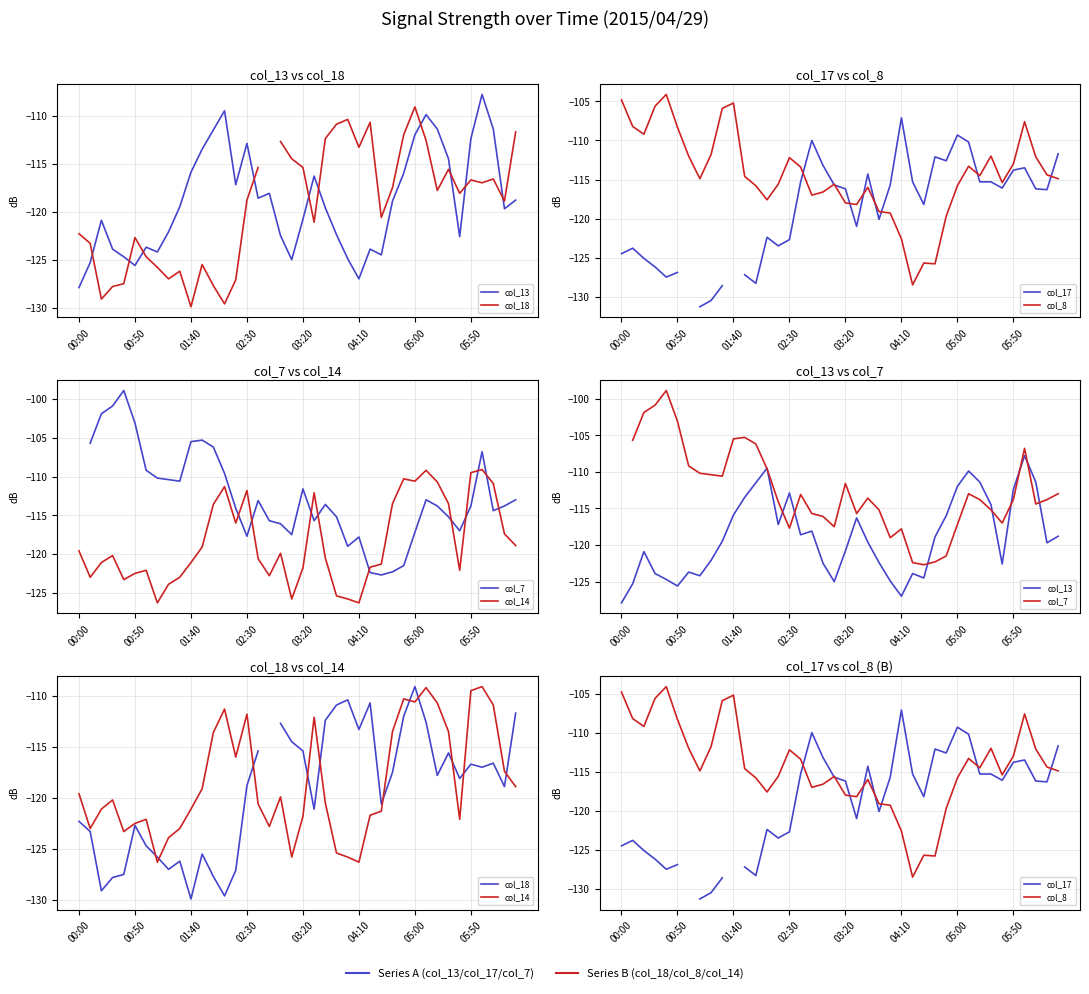

Which series ends up on top after the final intersection of col_18 and col_7?

col_18